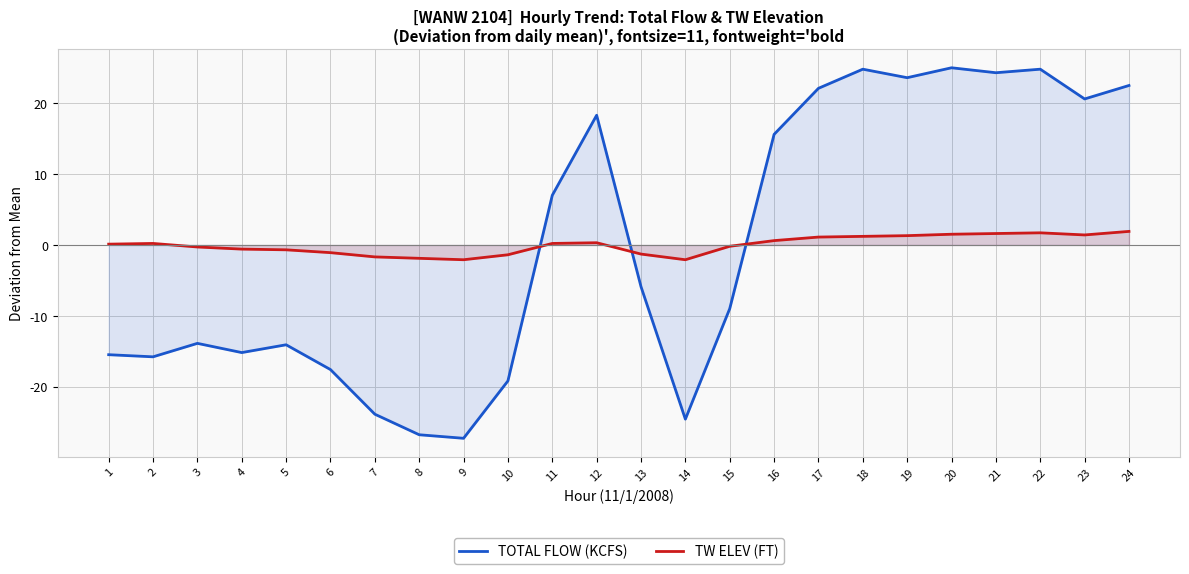

What is the spread (max minus min) of values at 11?

6.8